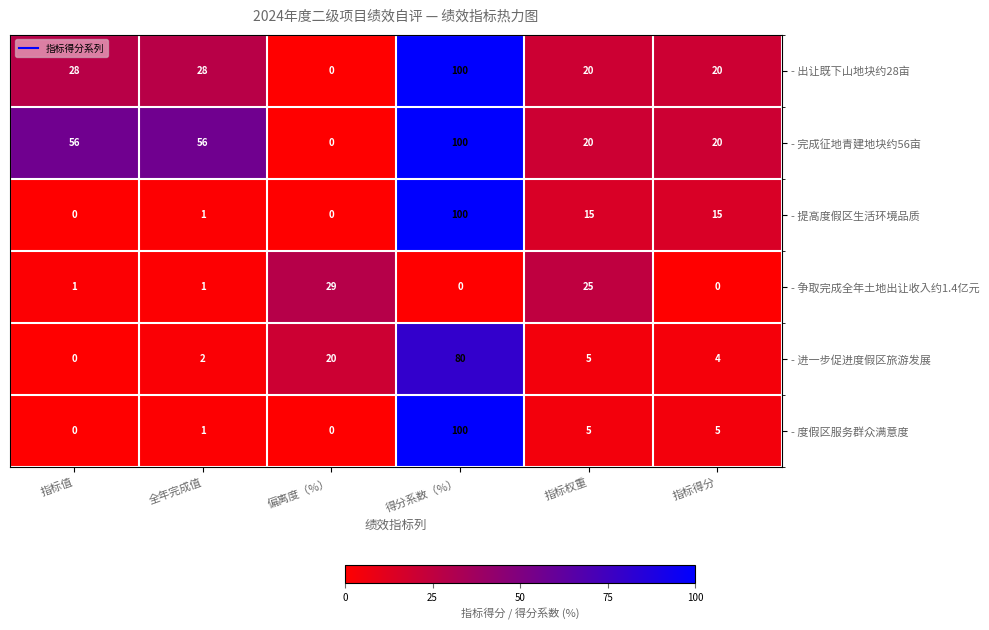

At which label is - 进一步促进度假区旅游发展 closest to 40?

偏离度（%）